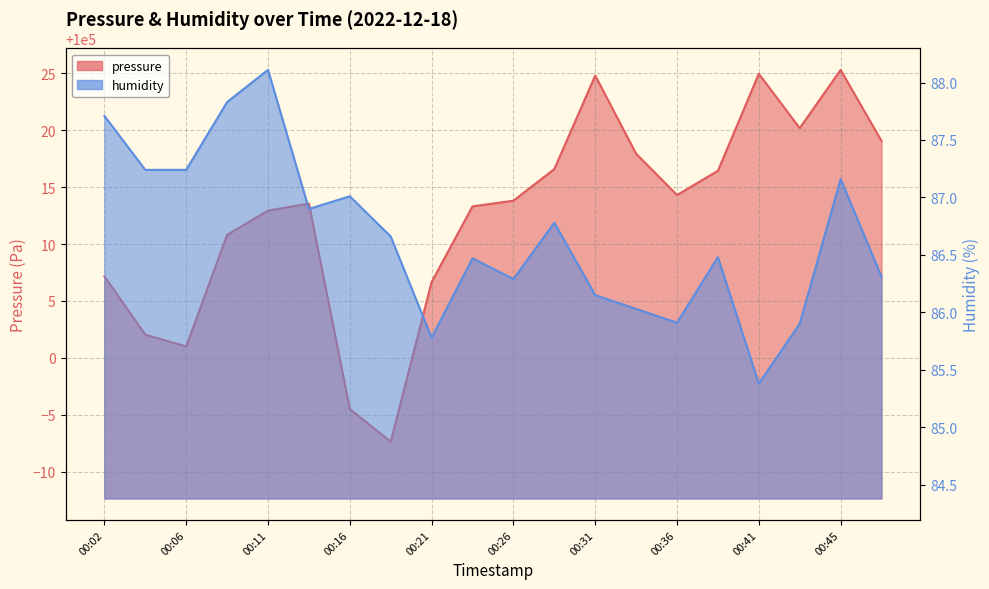

Which has a higher value, 00:48 or 00:38?

00:48